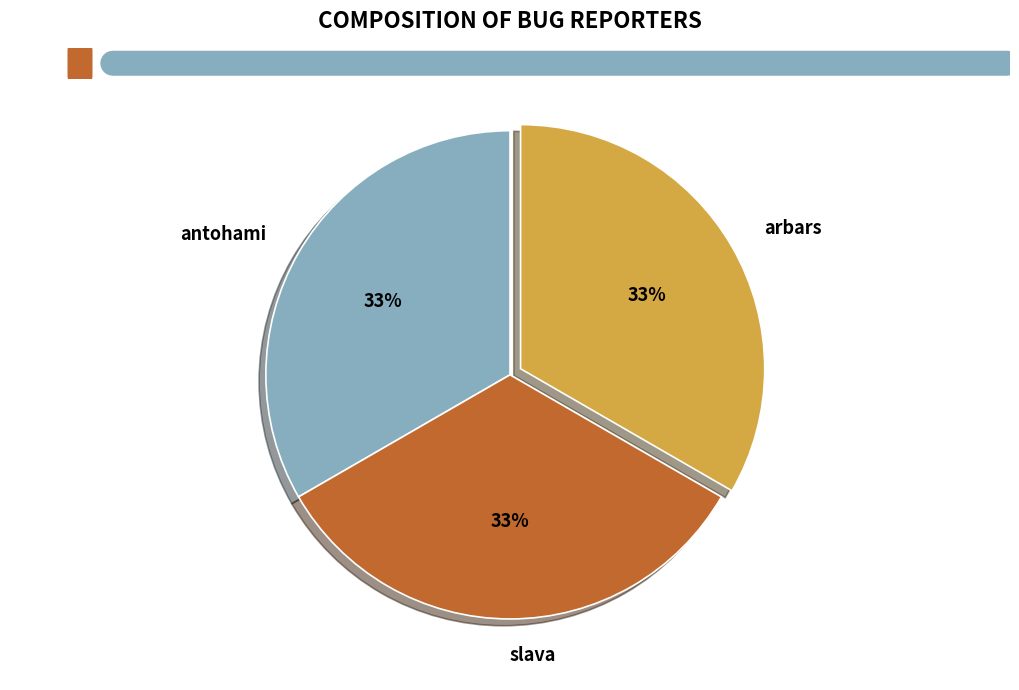

Is arbars the majority of the pie?

No